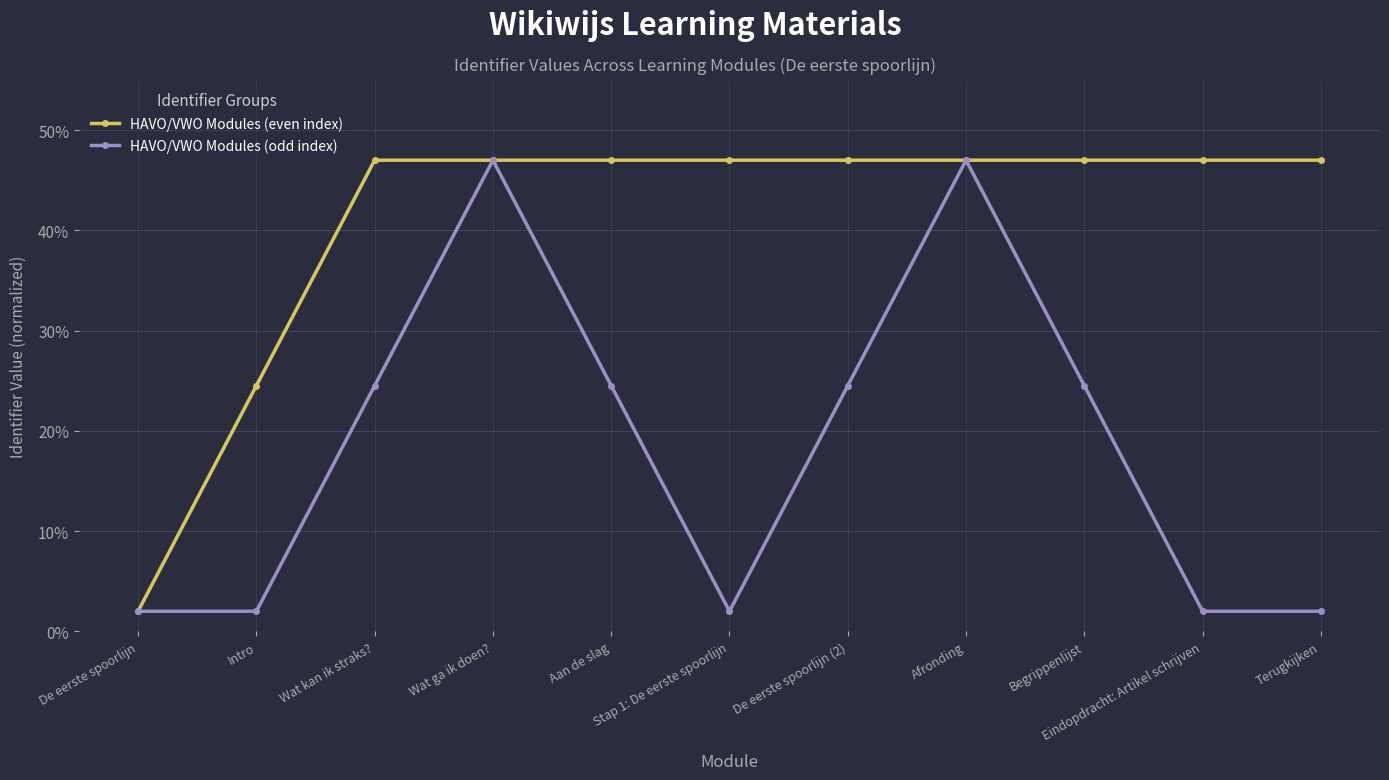

What is the maximum value for HAVO/VWO Modules (odd index)?

47.0